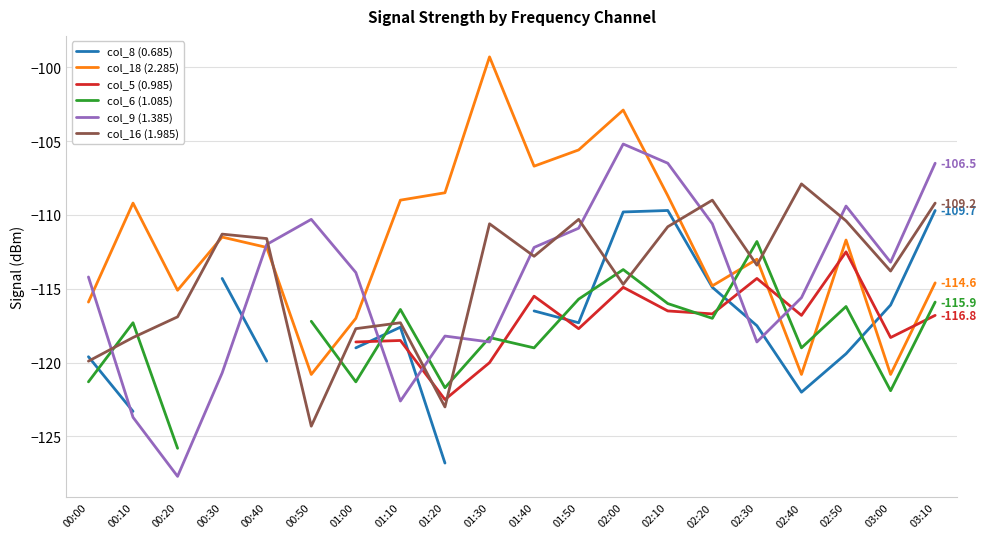

How many data points in col_6 (1.085) are above -118?

10